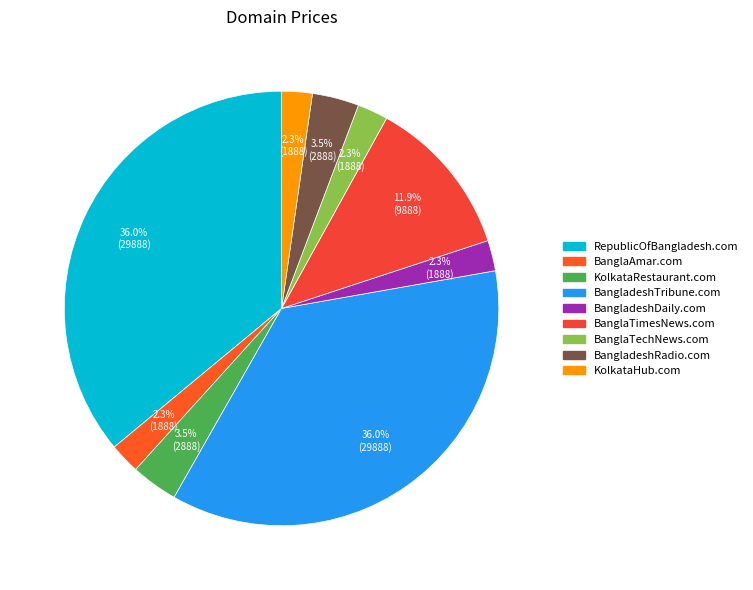

Approximately how many times larger is the value at BanglaAmar.com compared to KolkataRestaurant.com?

0.7